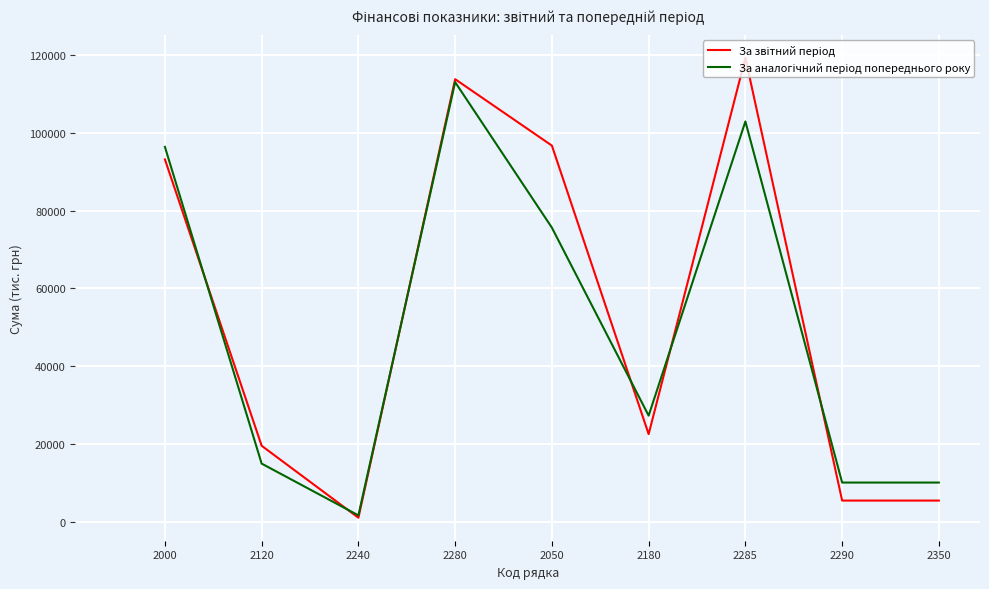

How many lines are shown in the chart?

2